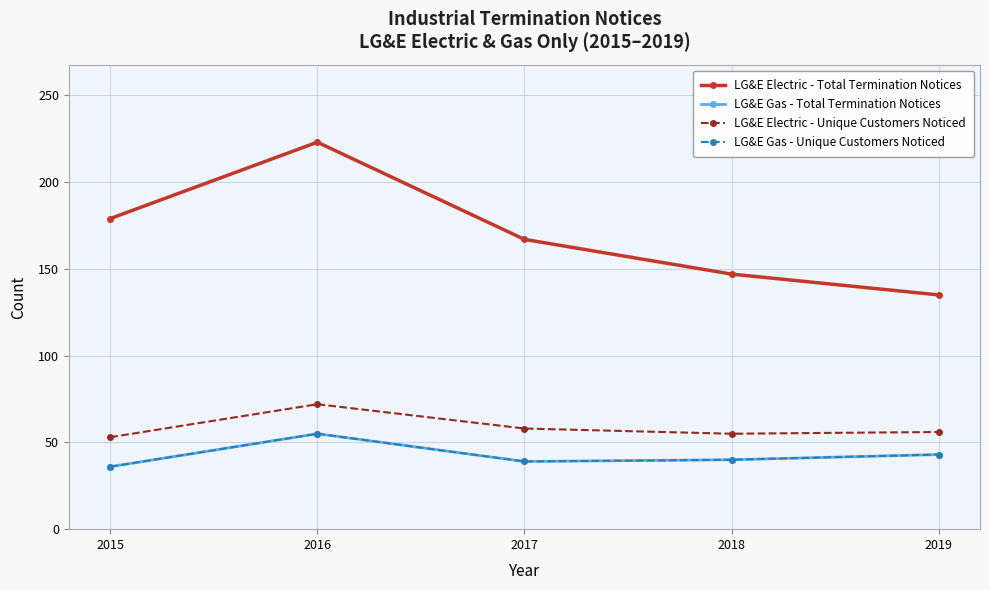

Does the chart display data point markers on the line(s)?

Yes